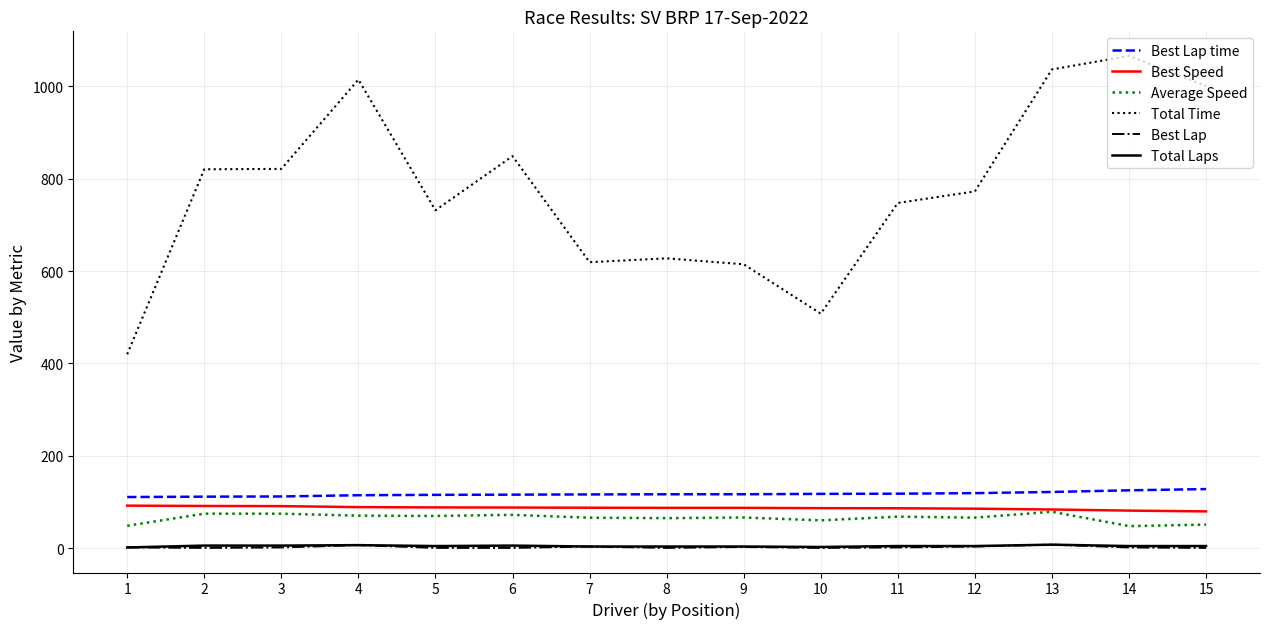

How many values in the Total Time series are below 772?

7